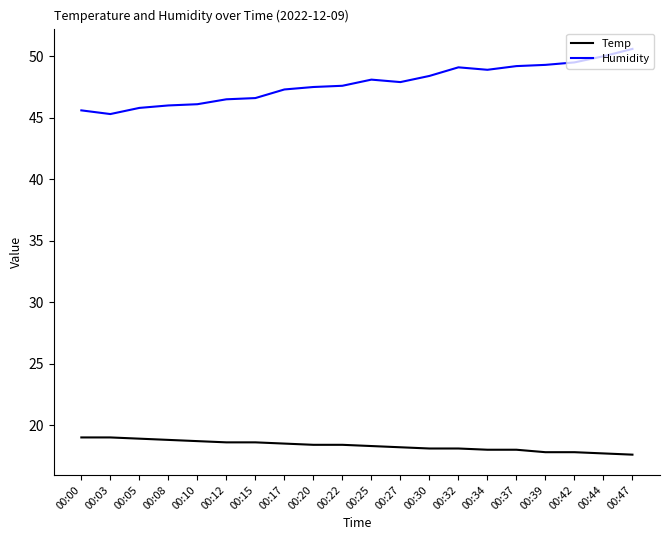

What is the difference between the maximum and minimum values in the Humidity series?

5.3